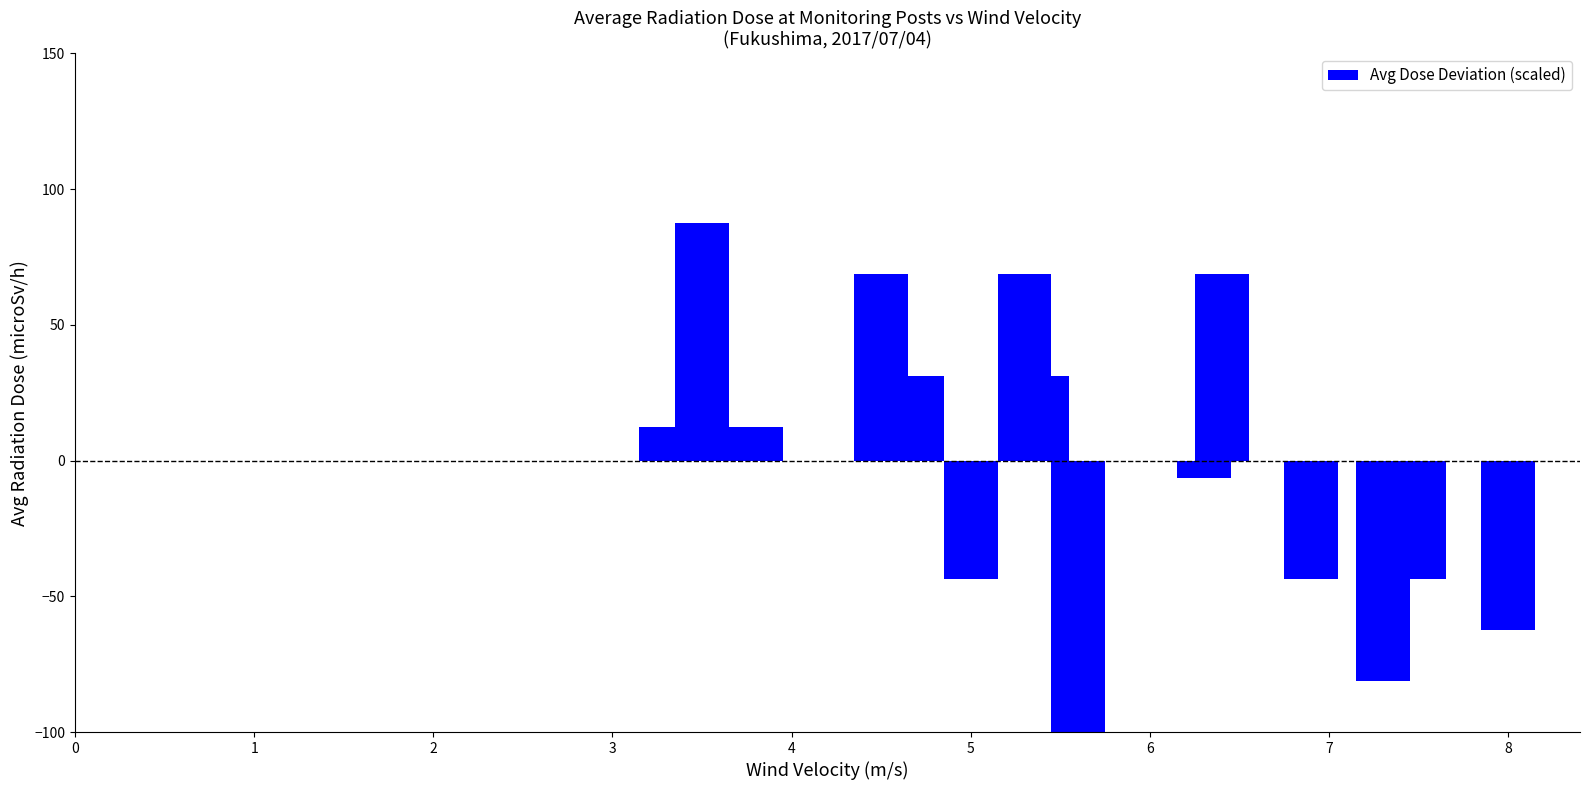

What is the difference between the maximum and second lowest values?

168.7